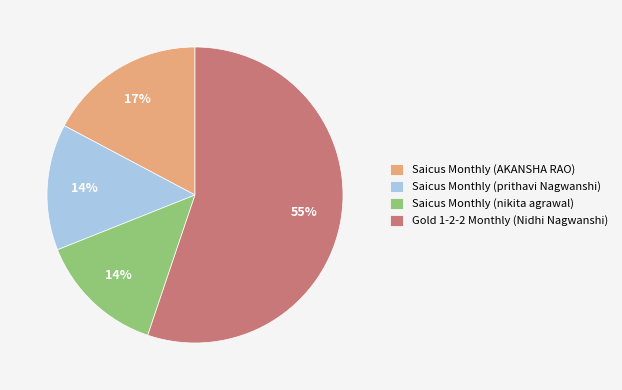

To the nearest percent, what is the combined percentage of Saicus Monthly (prithavi Nagwanshi) and Saicus Monthly (AKANSHA RAO)?

31%